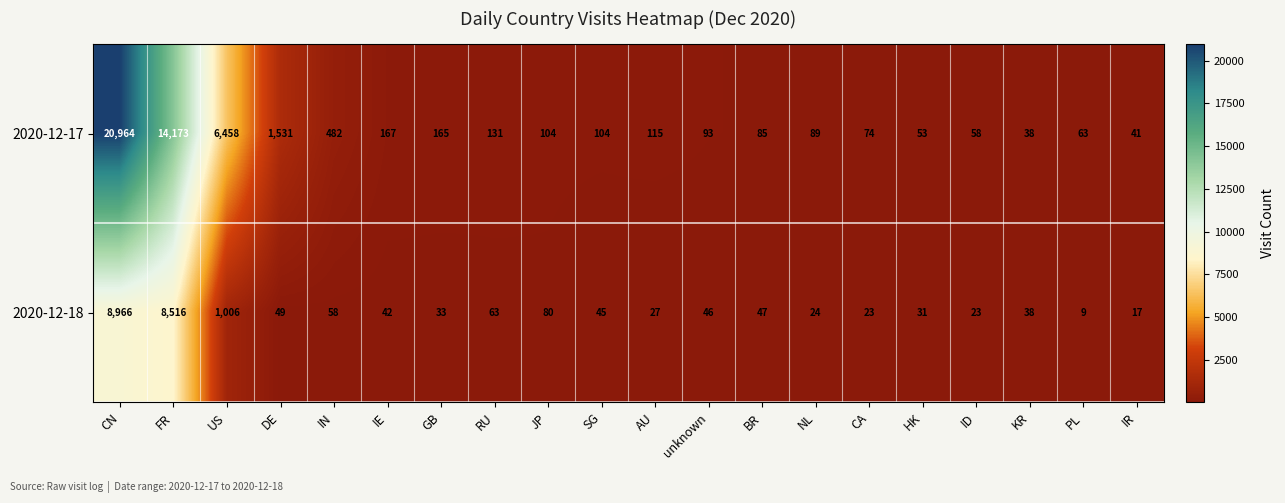

What is the sum of the 2020-12-17 values at unknown and IR?

134